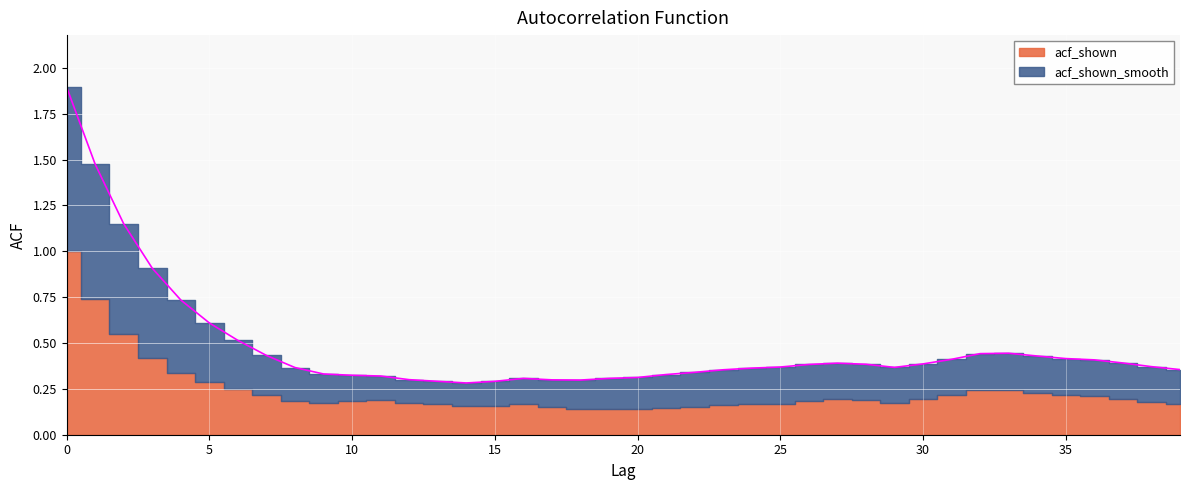

What is the approximate value at 18?

0.3